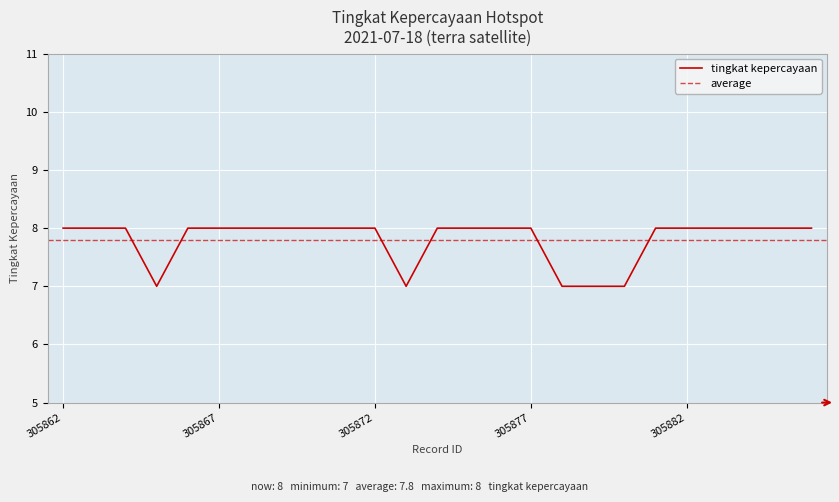

What is the sum of the values at 305865 and 305882?

15